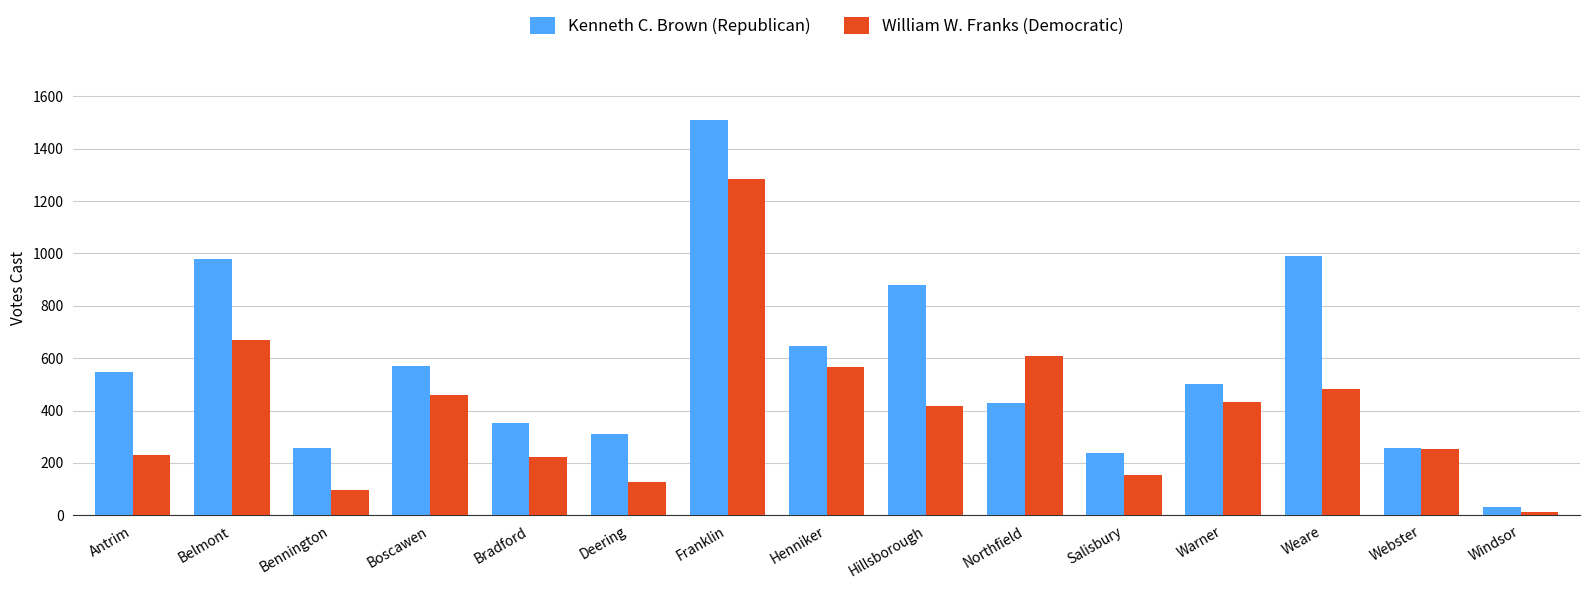

Which series has the largest range (max minus min)?

Kenneth C. Brown (Republican)